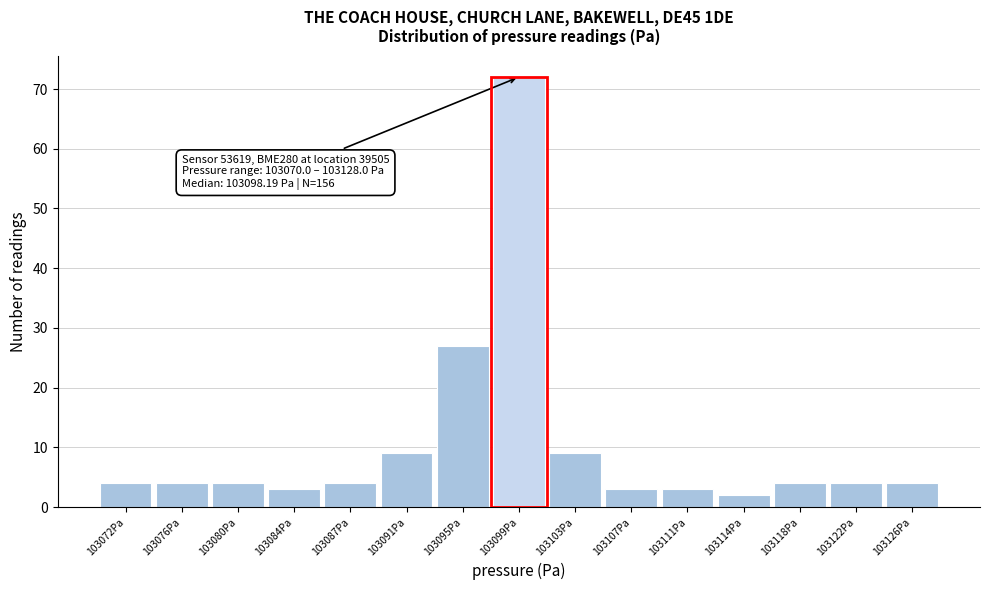

Which range on the x-axis has the tallest bar?

103097.0 to 103101.0